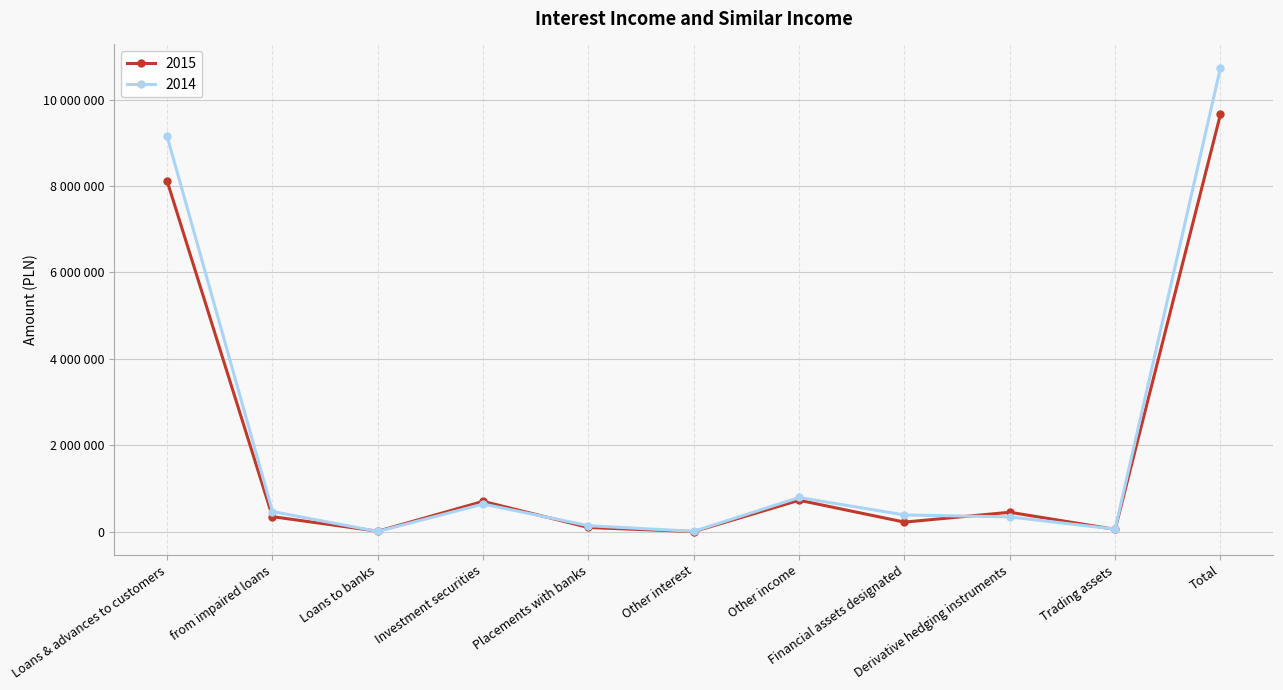

What is the difference between the highest and lowest values at Loans & advances to customers?

1034878